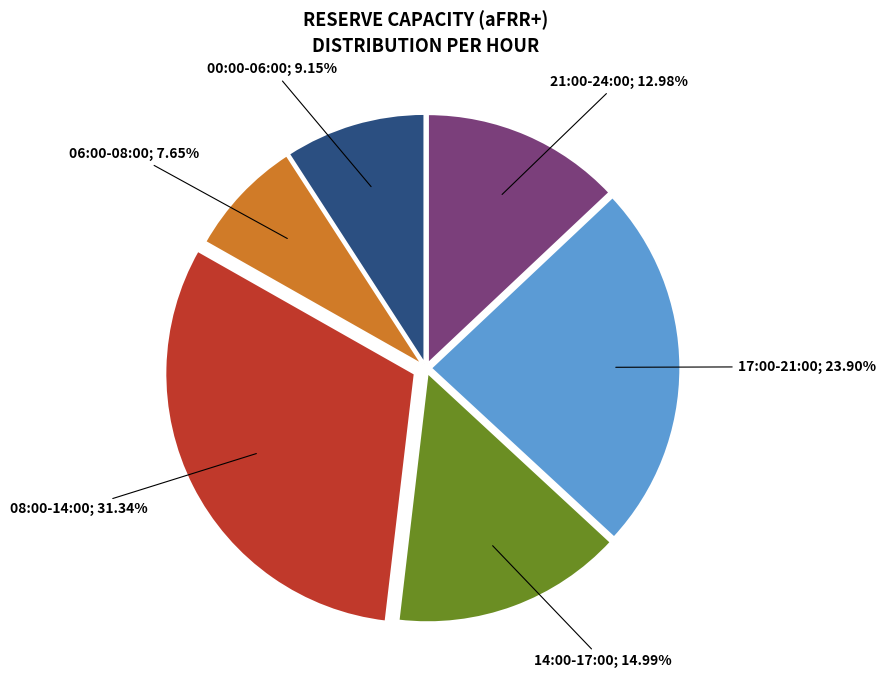

Does any single category account for the majority?

No